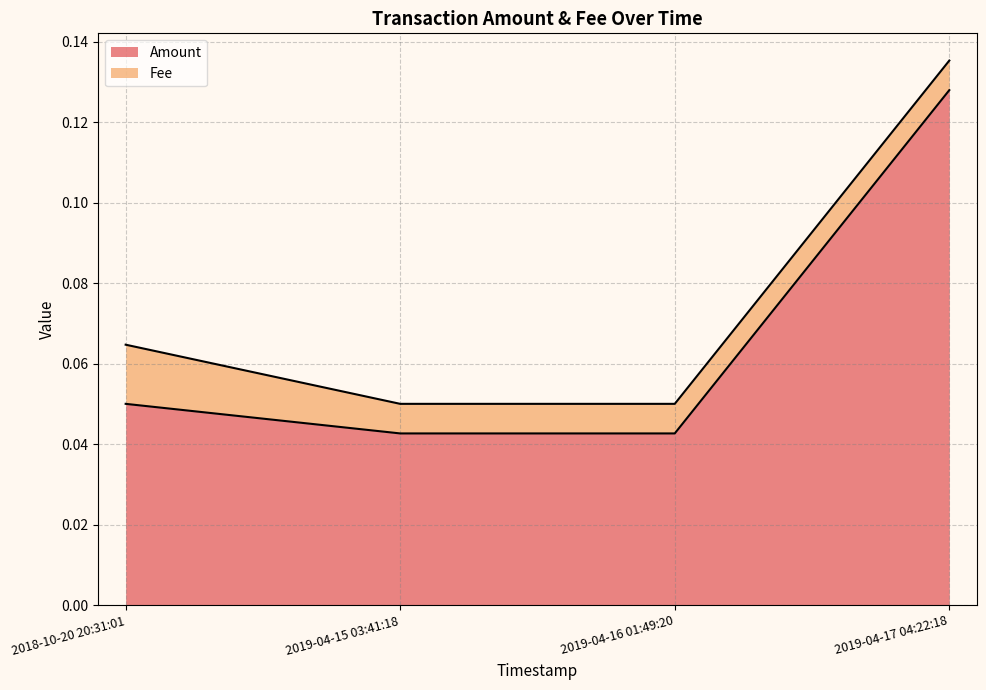

What is the label of the 2nd point from the right?

2019-04-16 01:49:20